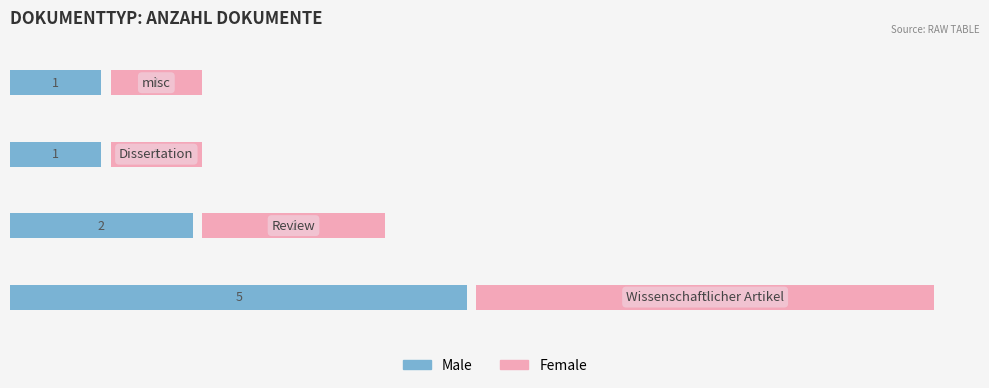

What is the sum of the Female values at 1 and 2?

3